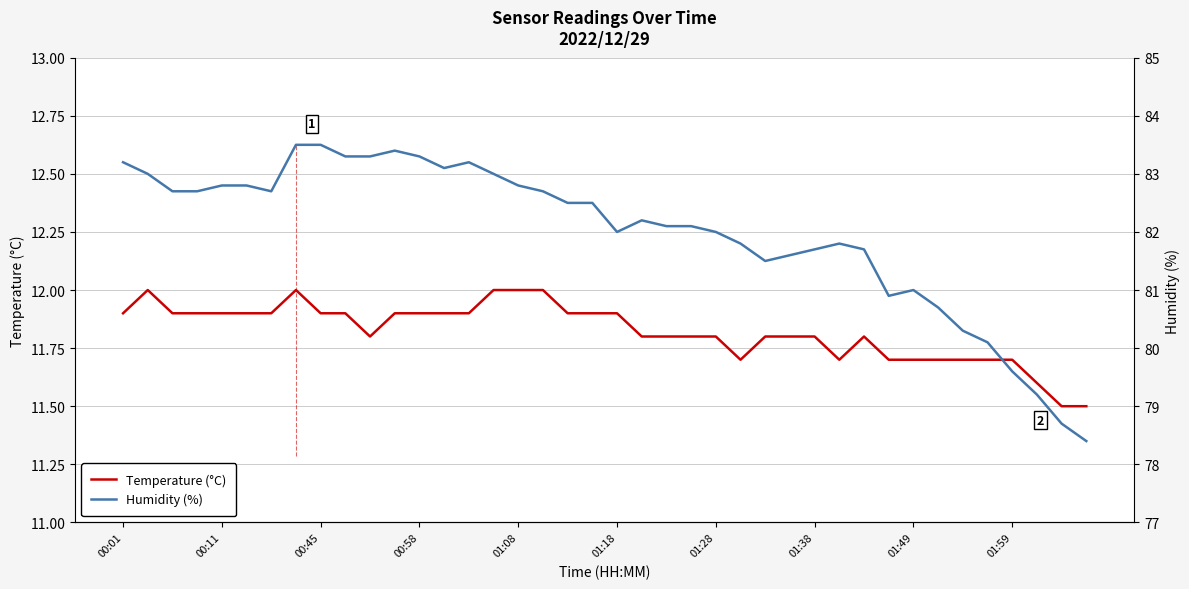

What is the difference between the maximum and minimum values in the Humidity (%) series?

5.1